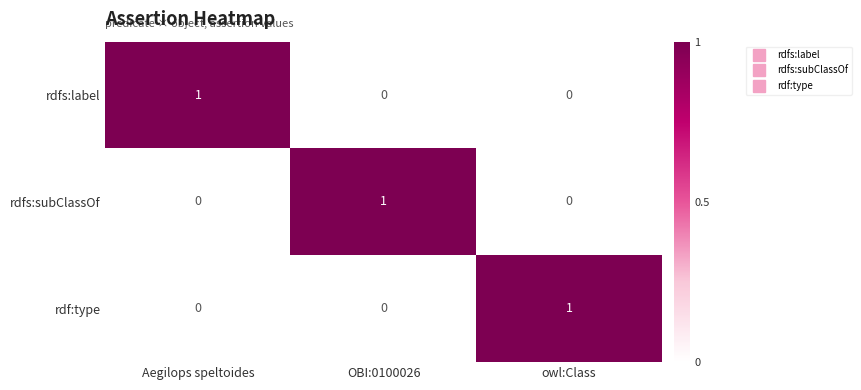

At how many categories does at least one series exceed 0?

3